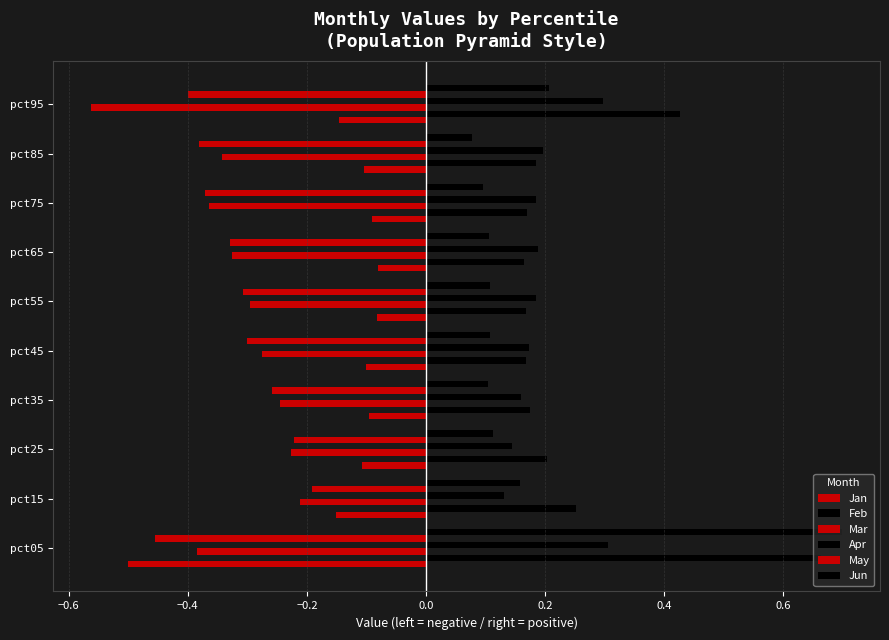

Count the number of data series in this chart.

6